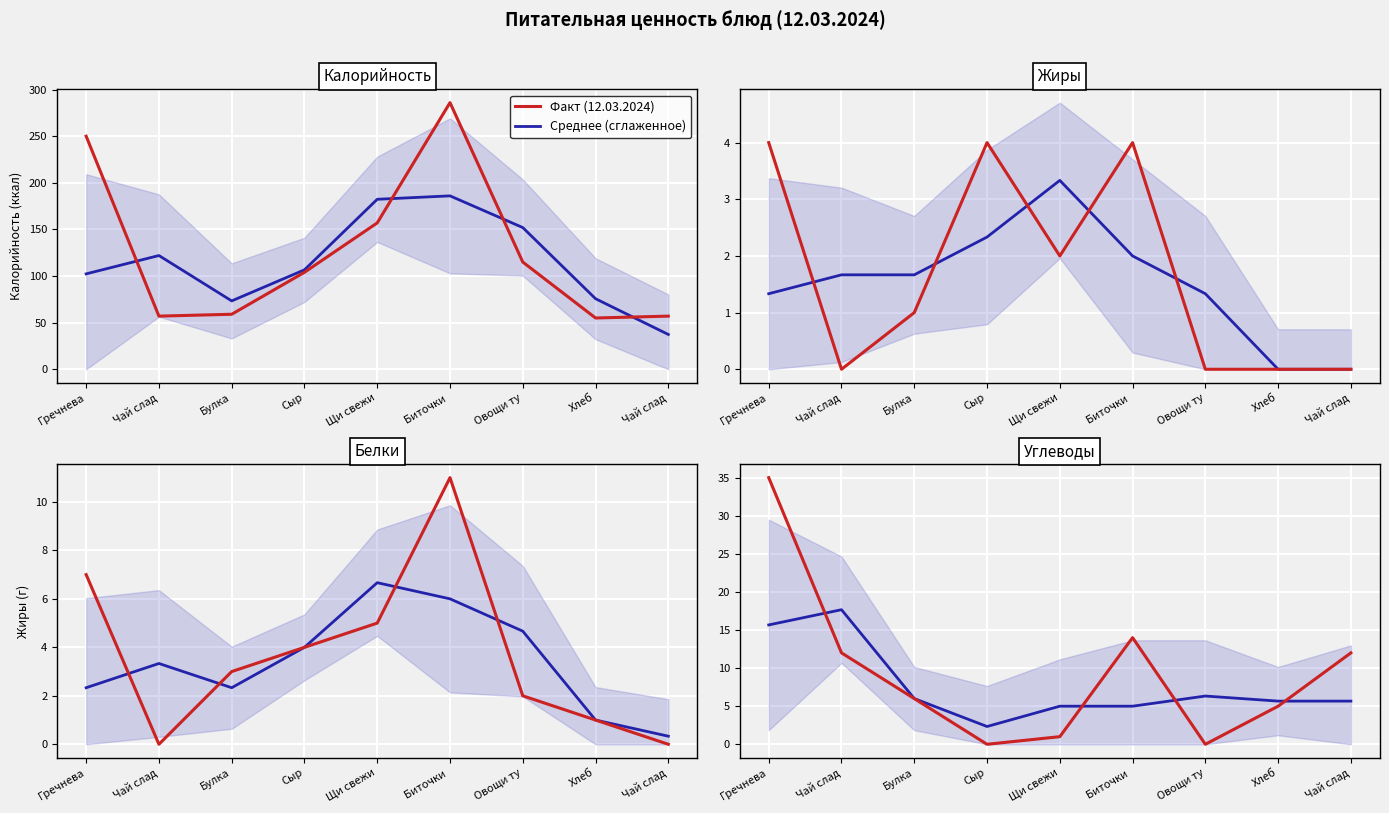

What is the total value across all series at Чай слад?

86.7